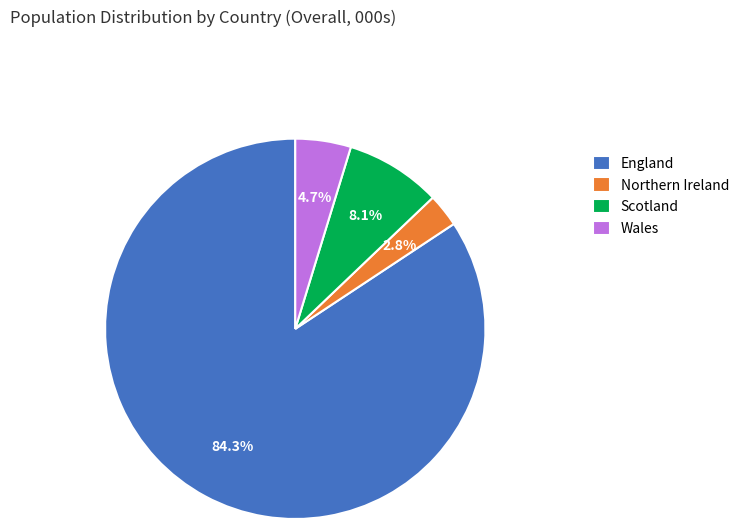

Rank the categories by value from highest to lowest.

England, Scotland, Wales, Northern Ireland